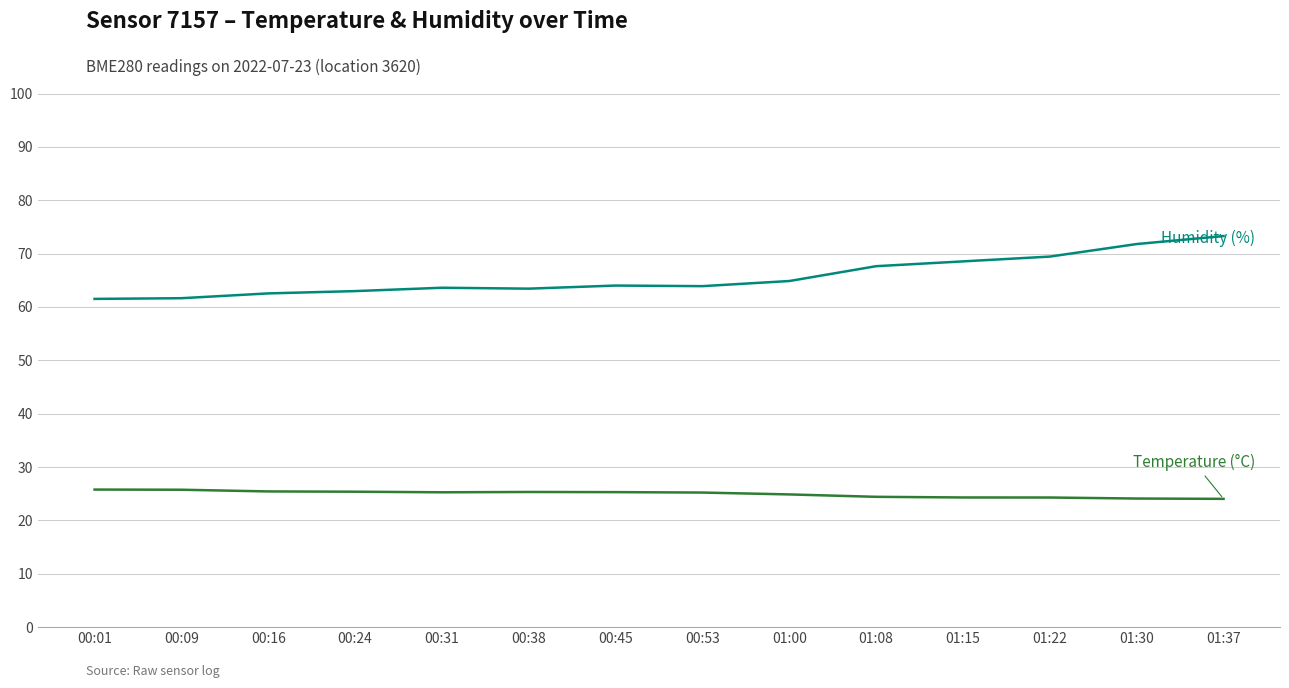

What is the total value across all series at 01:00?

89.7